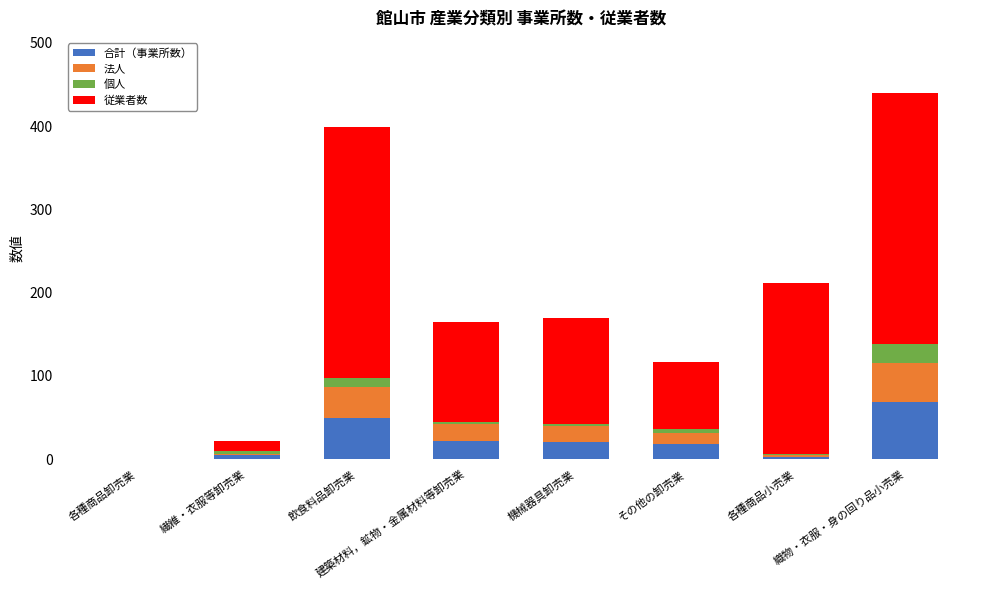

Count the number of data series in this chart.

4